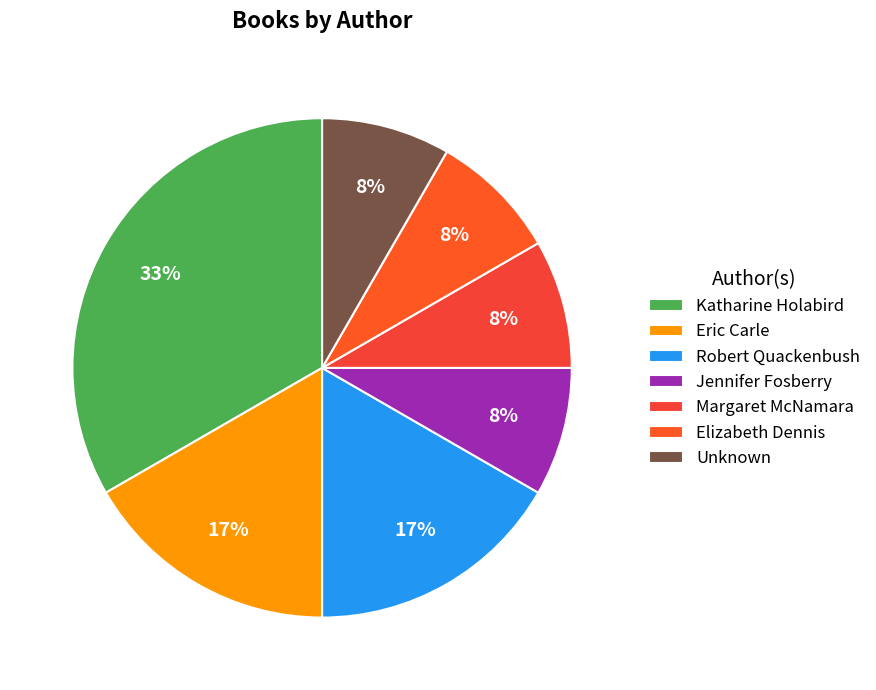

True or false: Elizabeth Dennis accounts for 14% of the total.

False